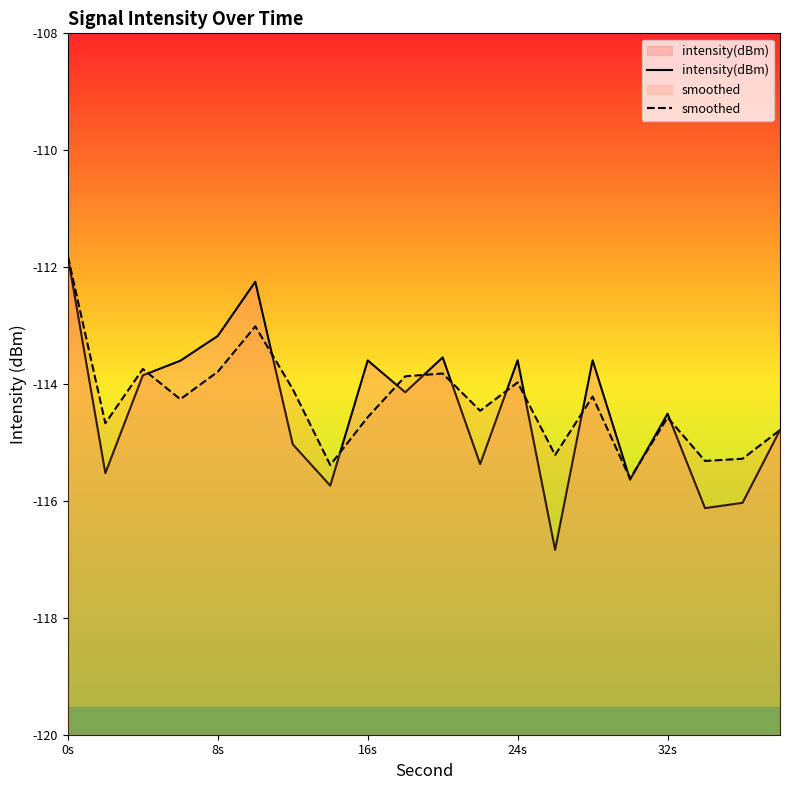

True or false: smoothed has a value of -111.8 at 0s.

True